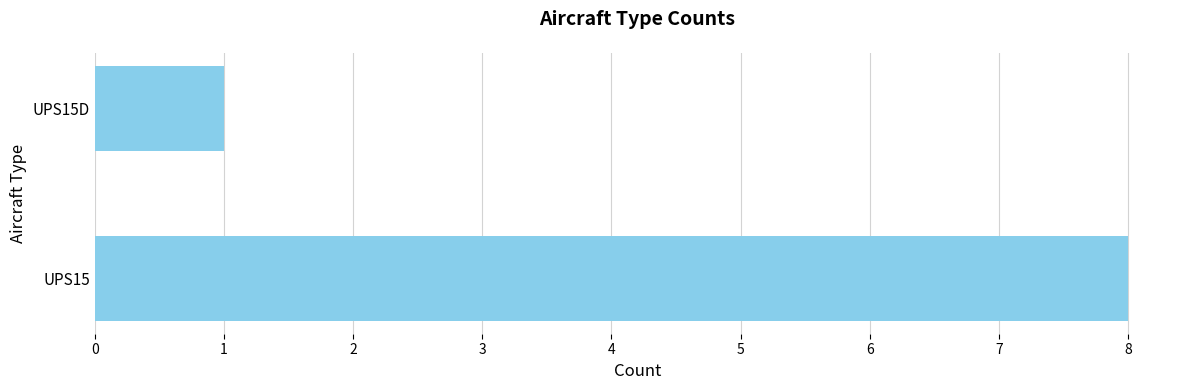

True or false: the data shows 5 at UPS15.

False